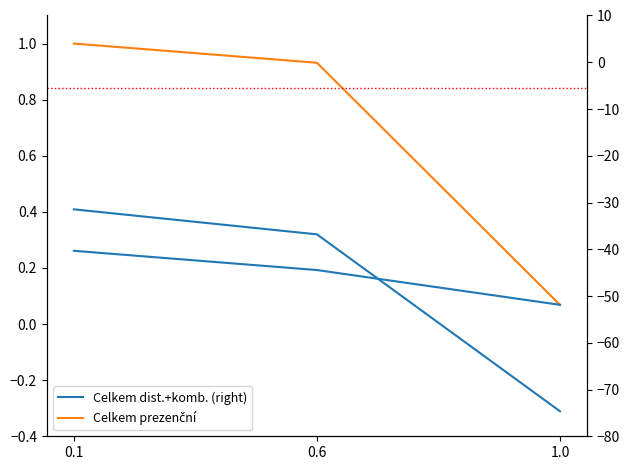

How many lines are shown in the chart?

3